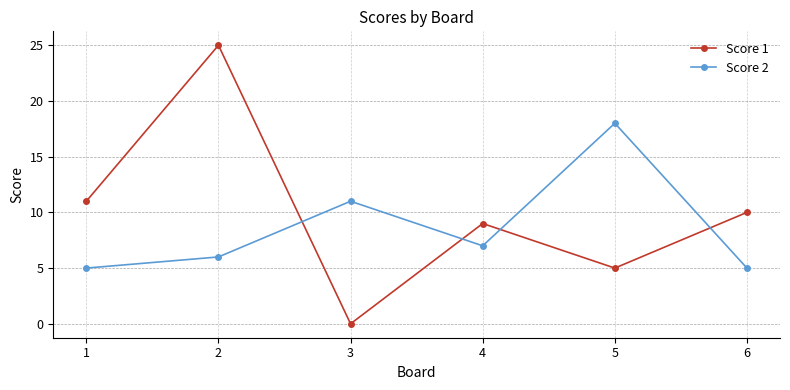

How many interior local valleys does the Score 2 series have?

1